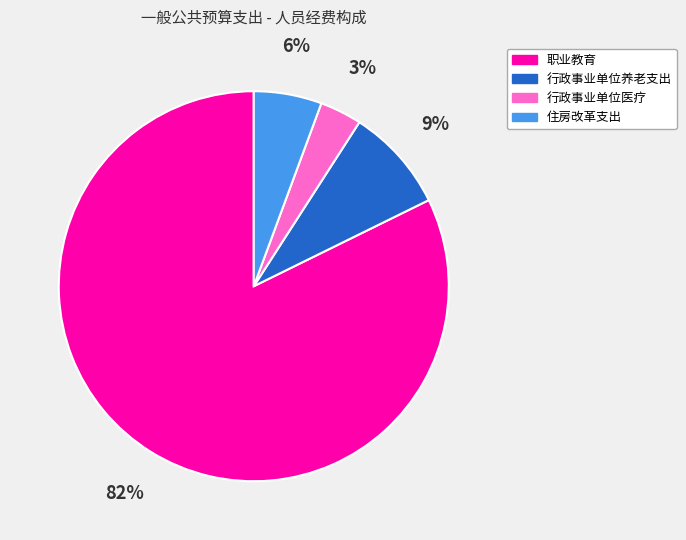

To the nearest percent, what is the difference between the largest and smallest slice percentages?

79%